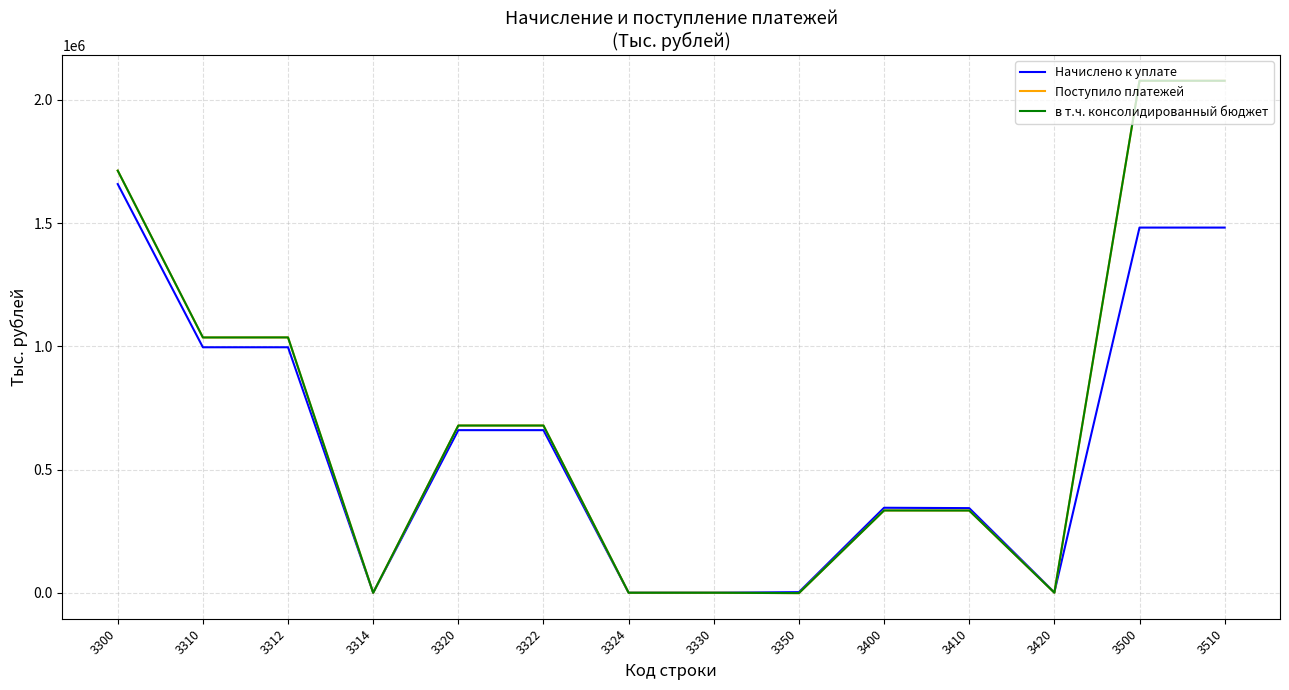

At how many categories does at least one series exceed 1269672?

3